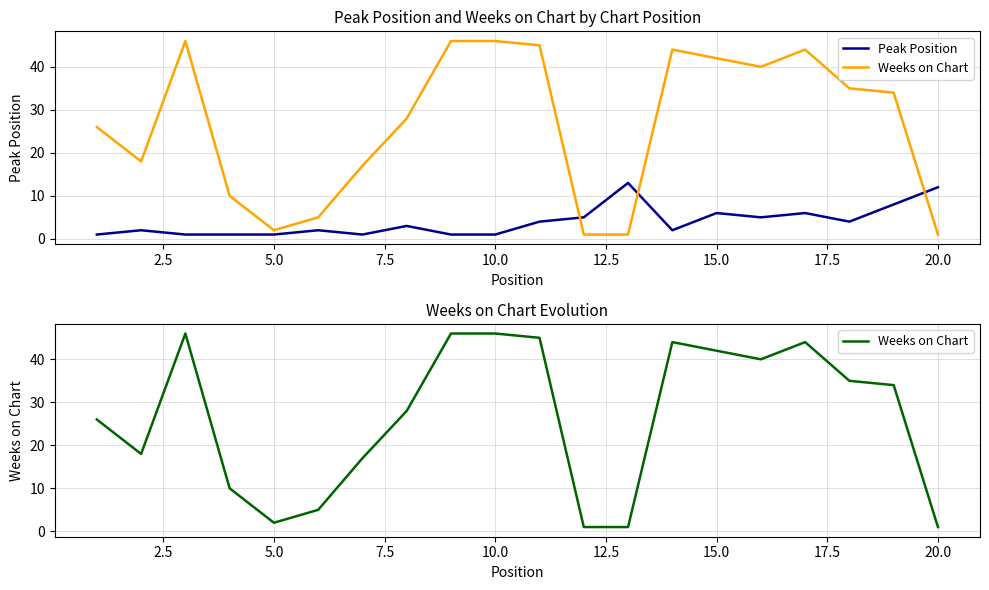

What is the sum of all Peak Position values?

79